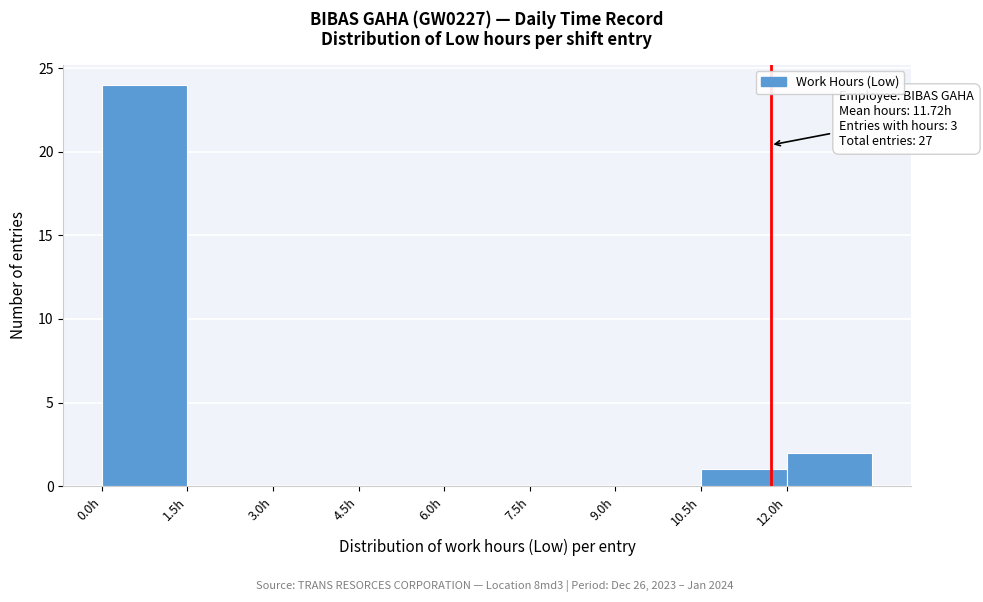

Over which range of the x-axis is the bar tallest?

0.0 to 1.5